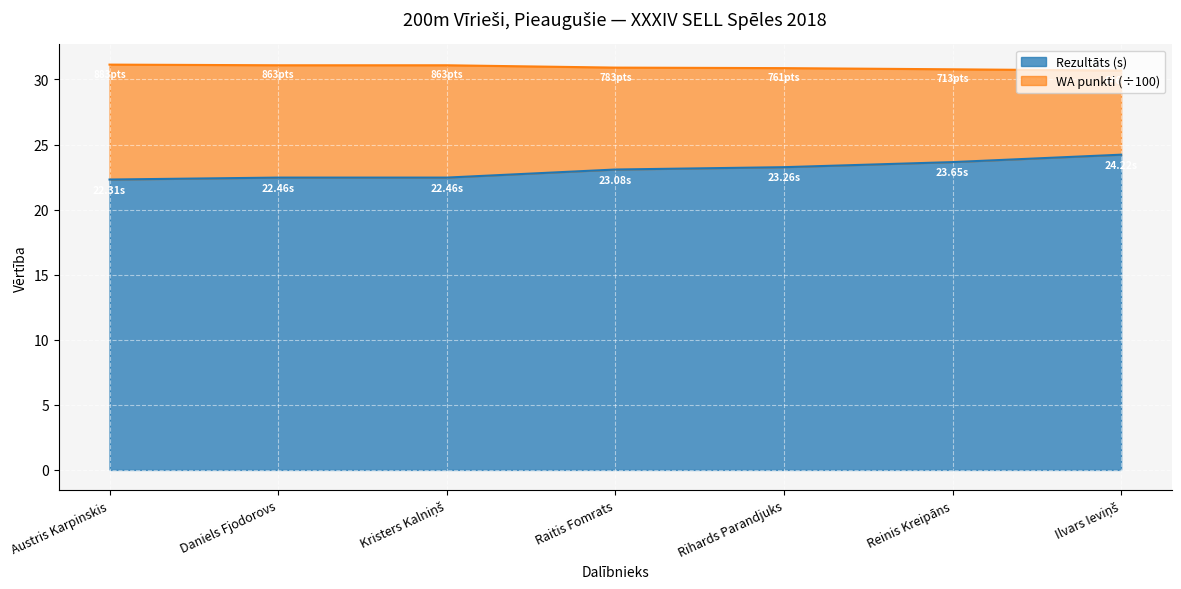

What is the total value across all series at Daniels Fjodorovs?

31.1